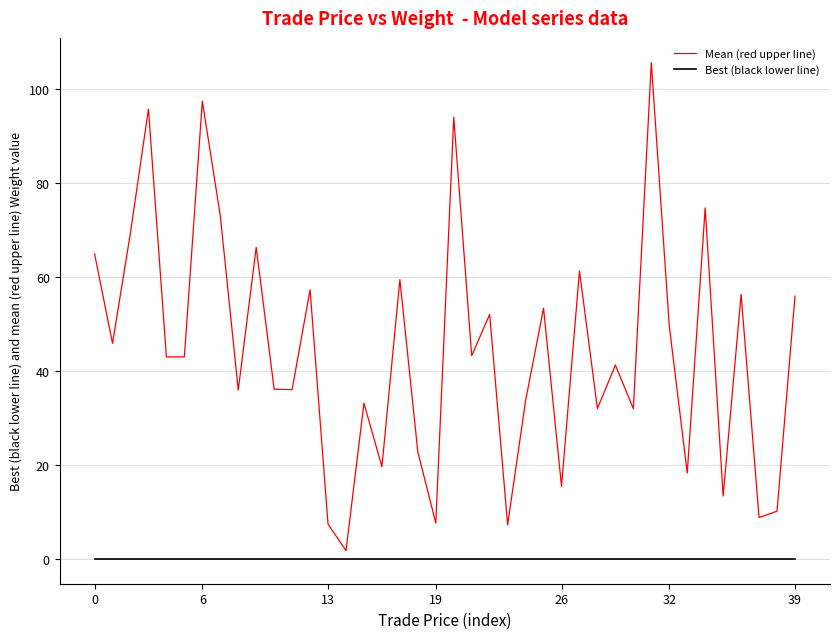

Which series has the largest total across all categories?

Mean (red upper line)